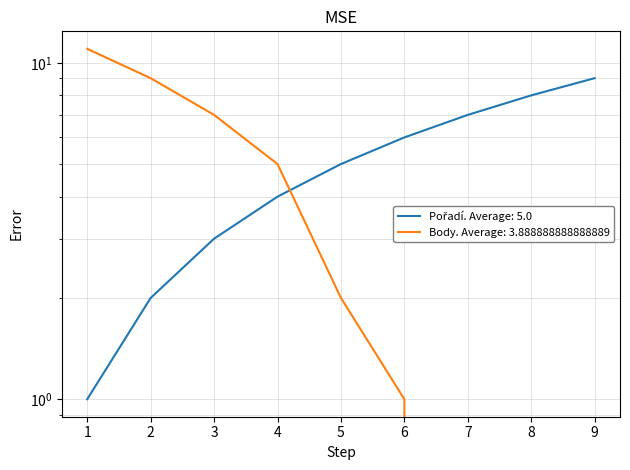

True or false: Body and Pořadí intersect in this chart.

True